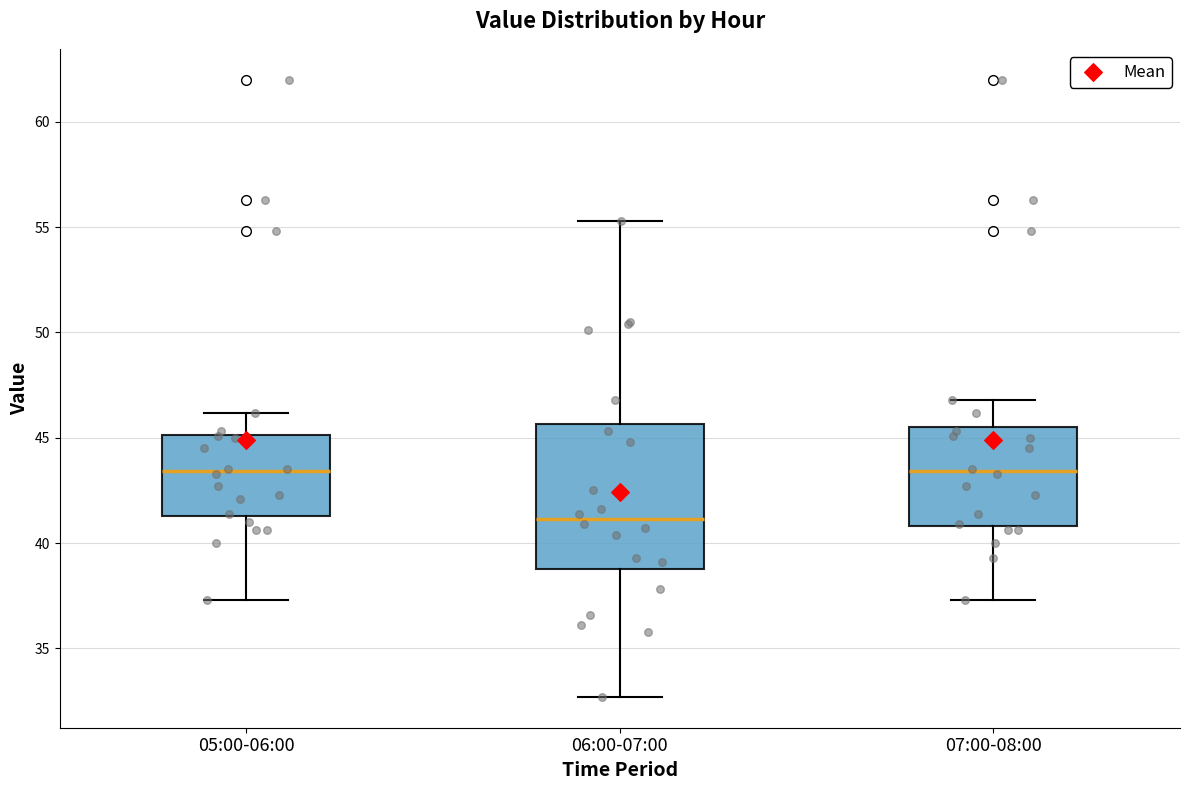

Where is the lower edge of the box for 06:00-07:00 on the y-axis? The values are not printed on the chart, so give them approximately, as read against the axis.

39.0